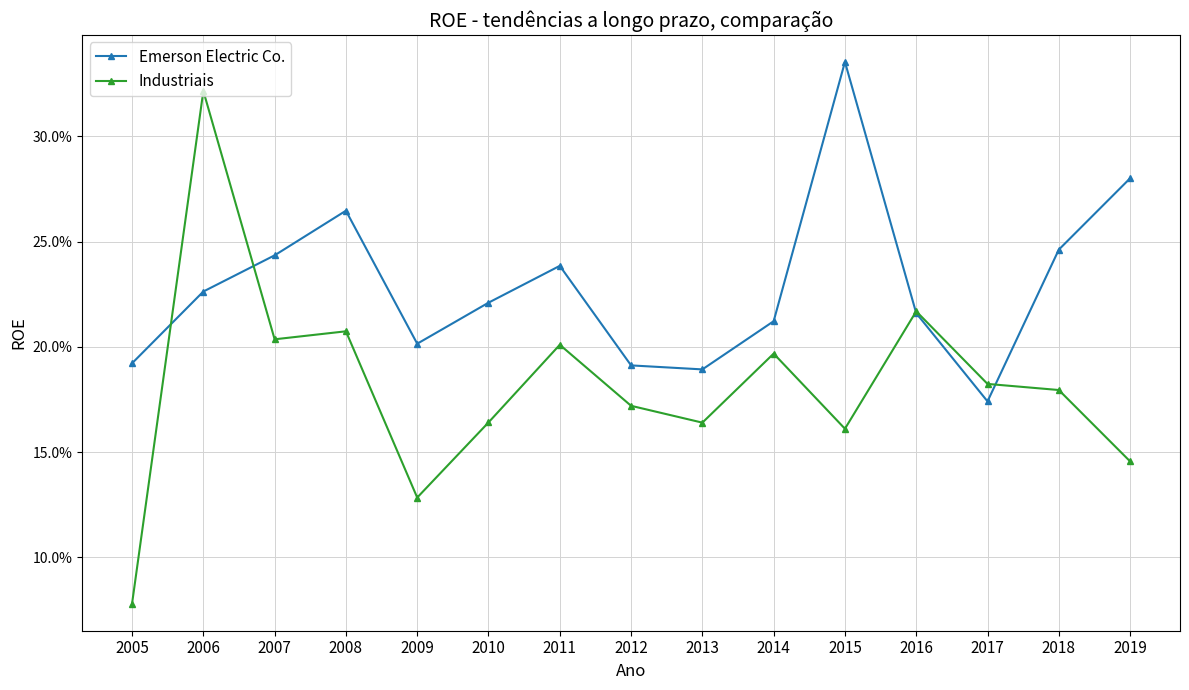

At 2007, list the series in order from smallest to largest.

Industriais, Emerson Electric Co.